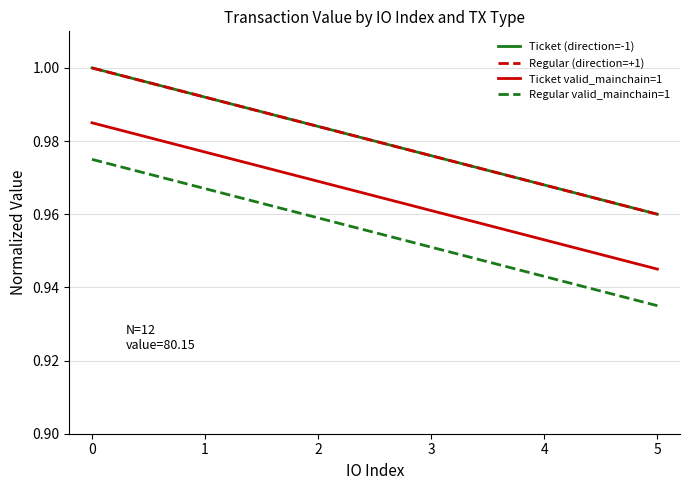

True or false: Regular valid_mainchain=1 and Ticket valid_mainchain=1 cross at least once.

False